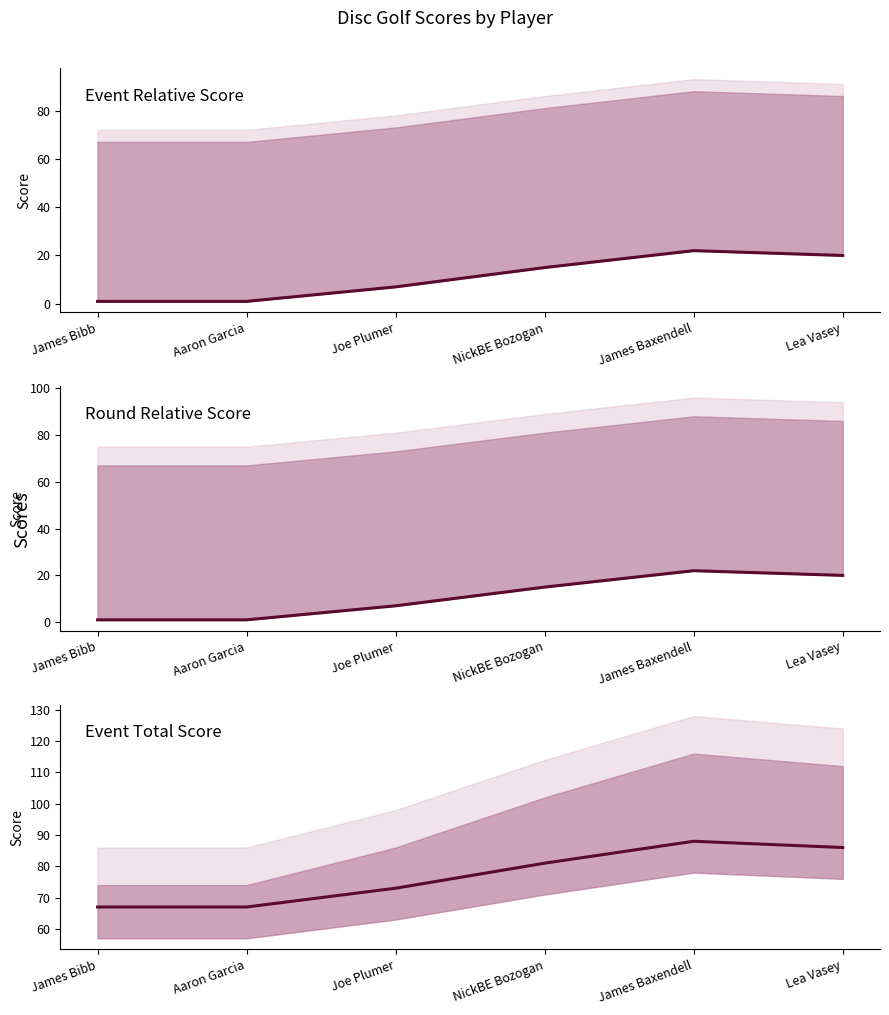

Is the value of event_total_score at James Bibb greater than the value of round_relative_score at Lea Vasey?

Yes